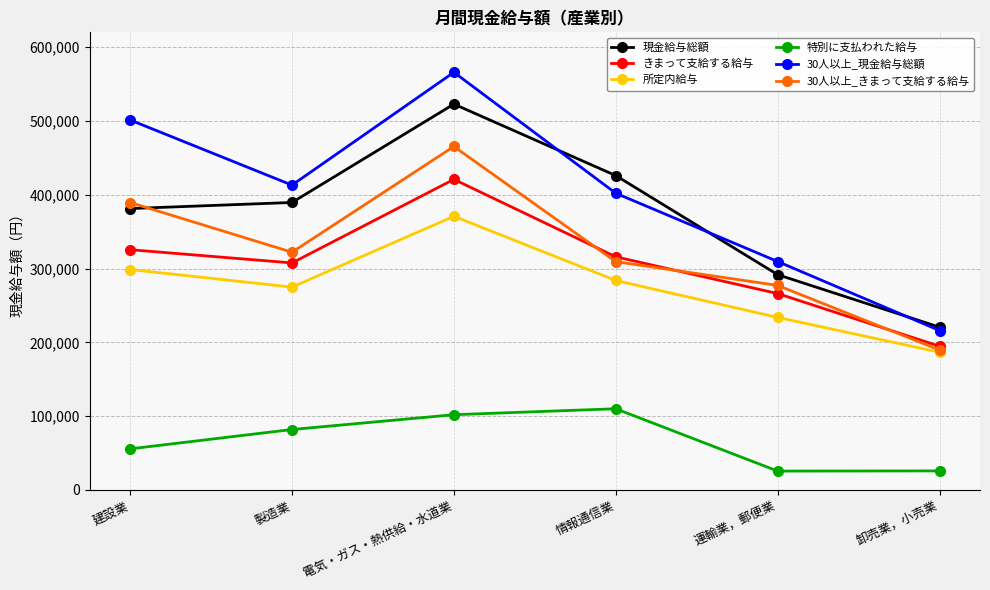

At which label does きまって支給する給与 first exceed 315890?

建設業